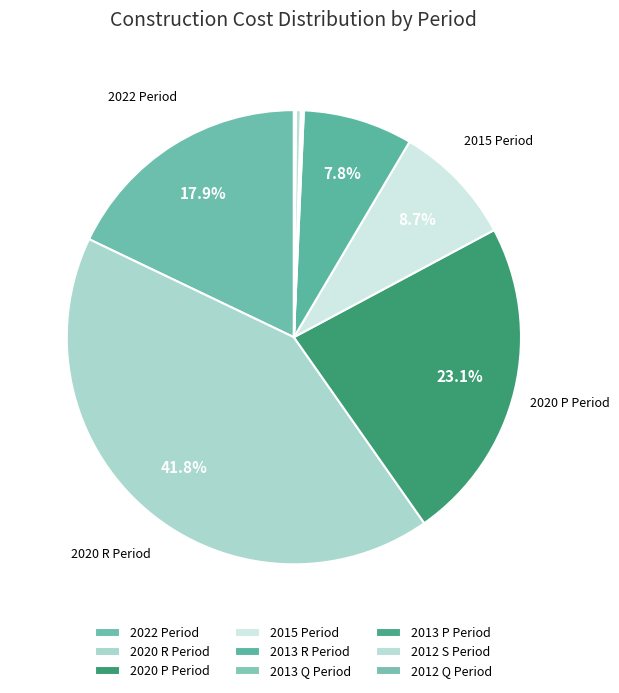

Does any single category account for the majority?

No